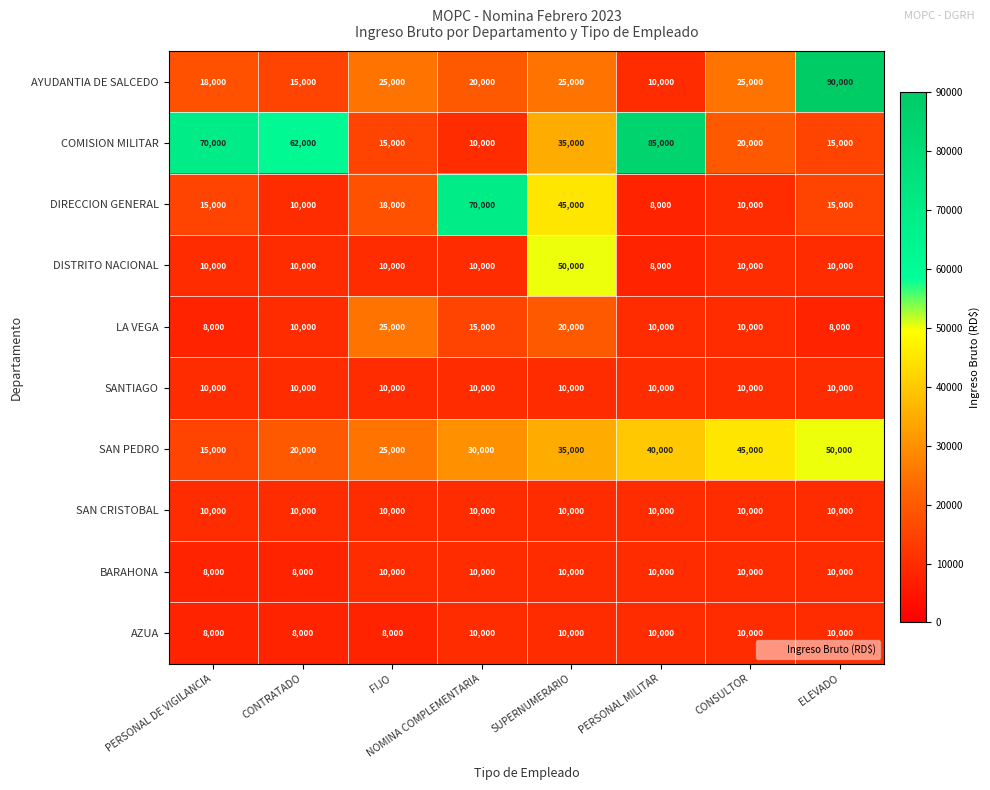

What is the greatest value displayed?

90000